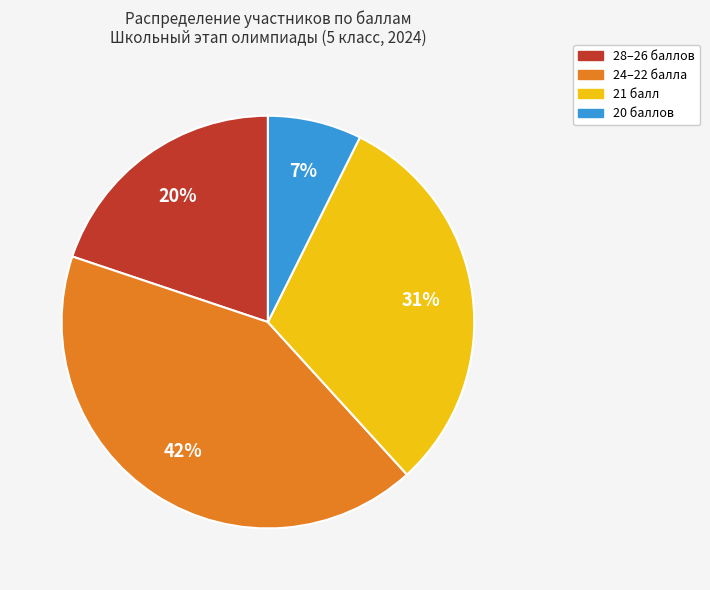

To the nearest percent, what is the average slice percentage?

25%